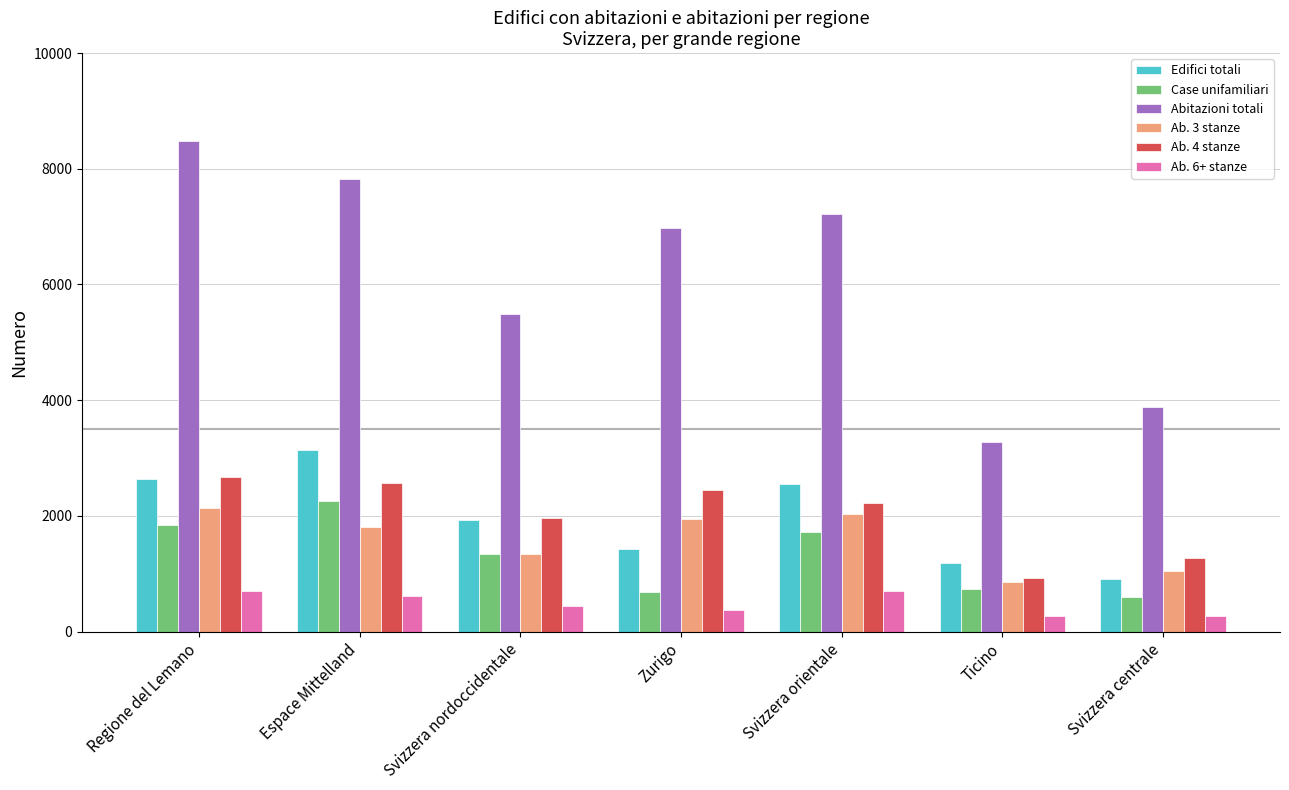

Does the chart contain stacked bars?

No